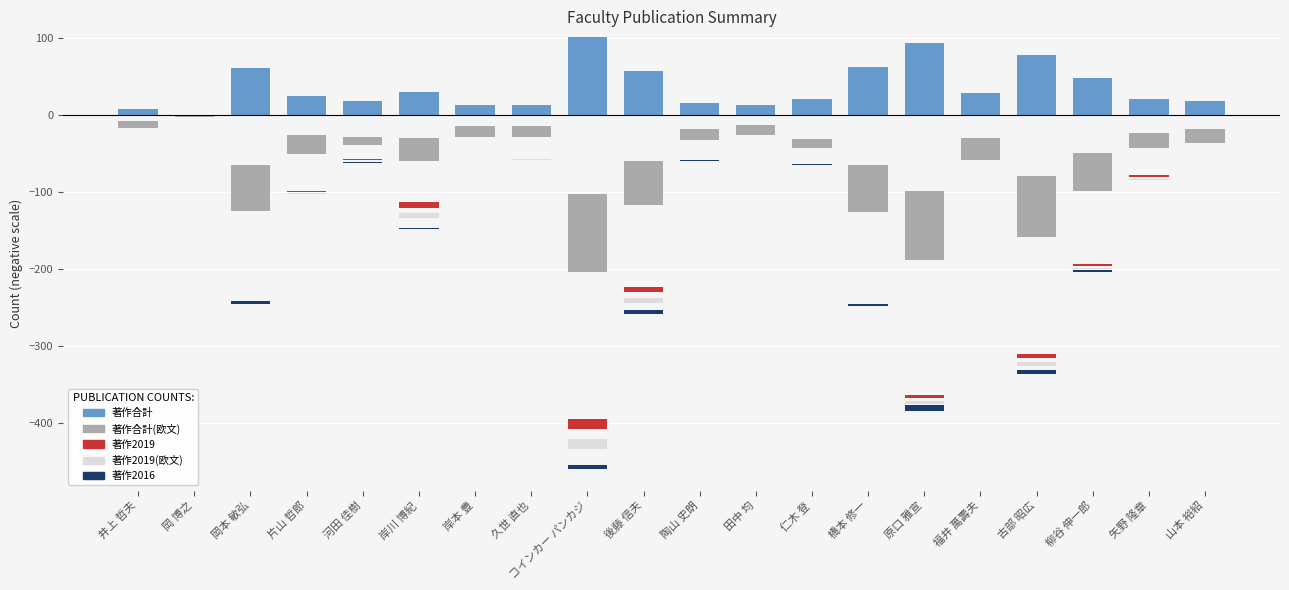

What is the label of the 14th bar from the right?

岸本 豊